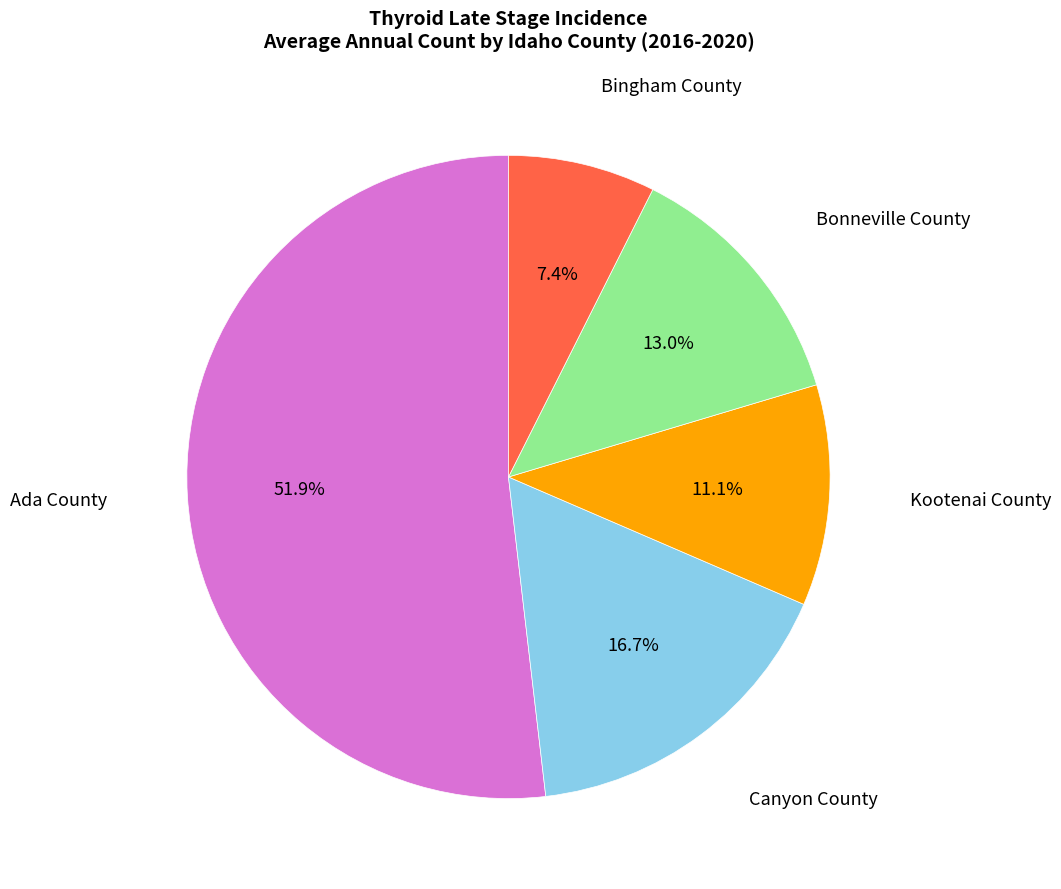

How many slices are in this pie chart?

5